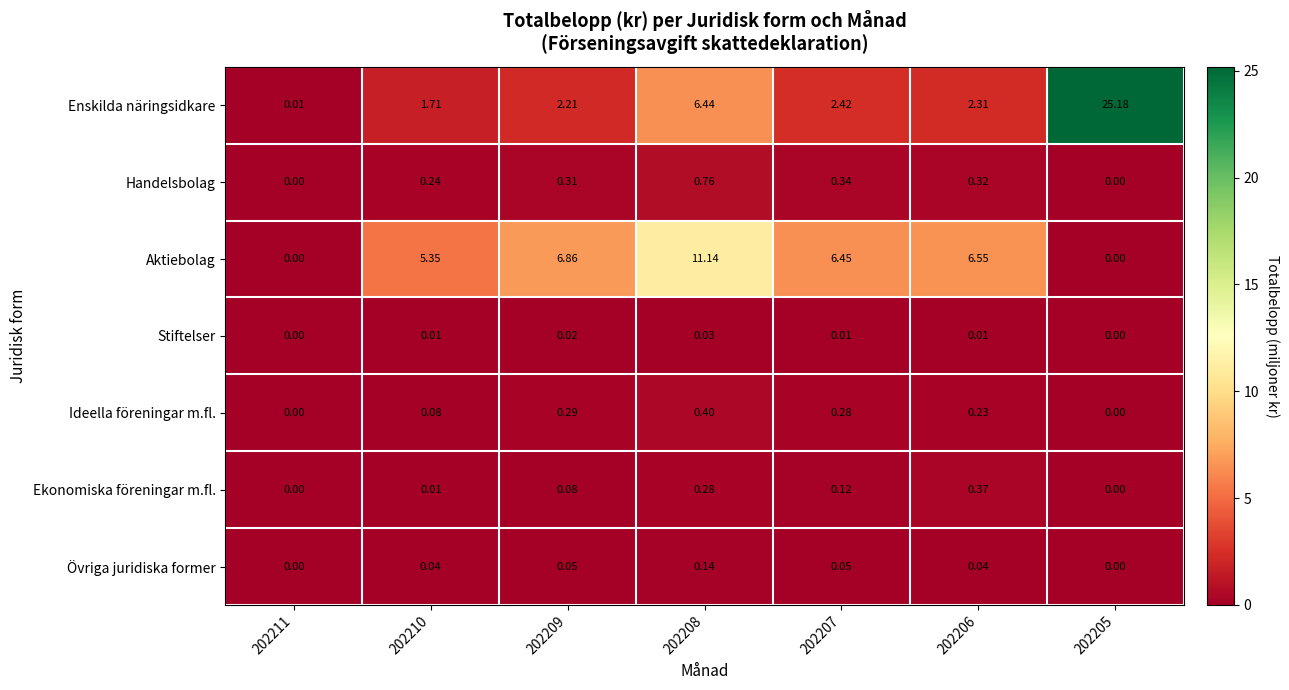

Count the number of data series in this chart.

7